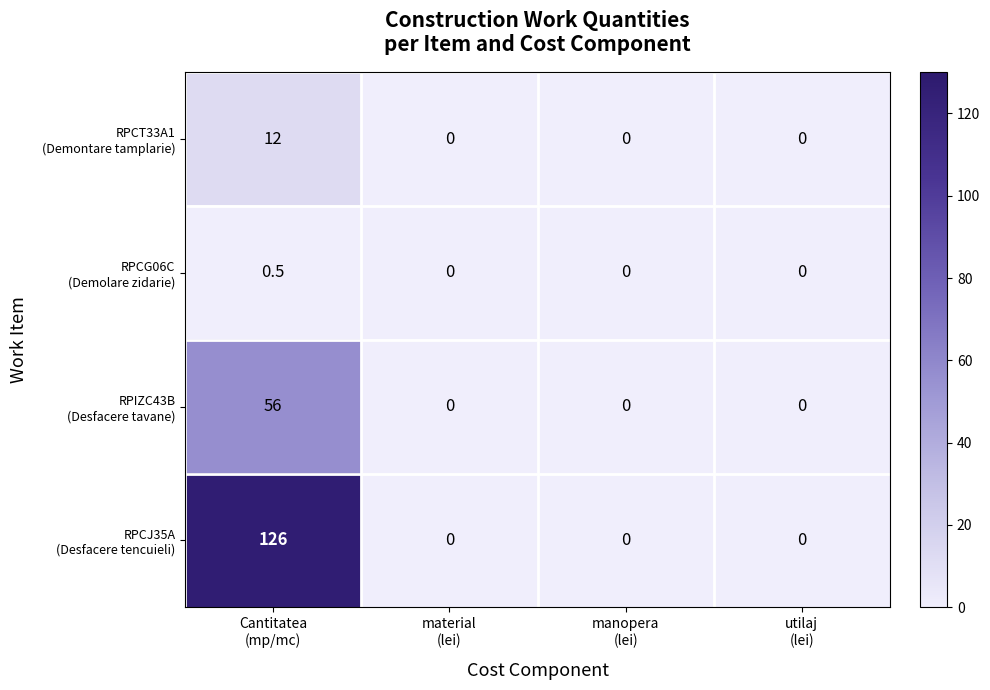

What is the maximum value shown in the chart?

126.0